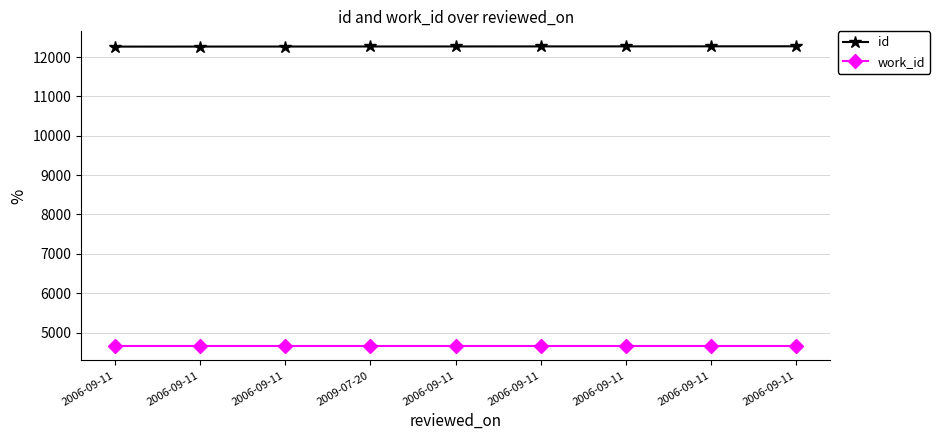

Count the number of data series in this chart.

2